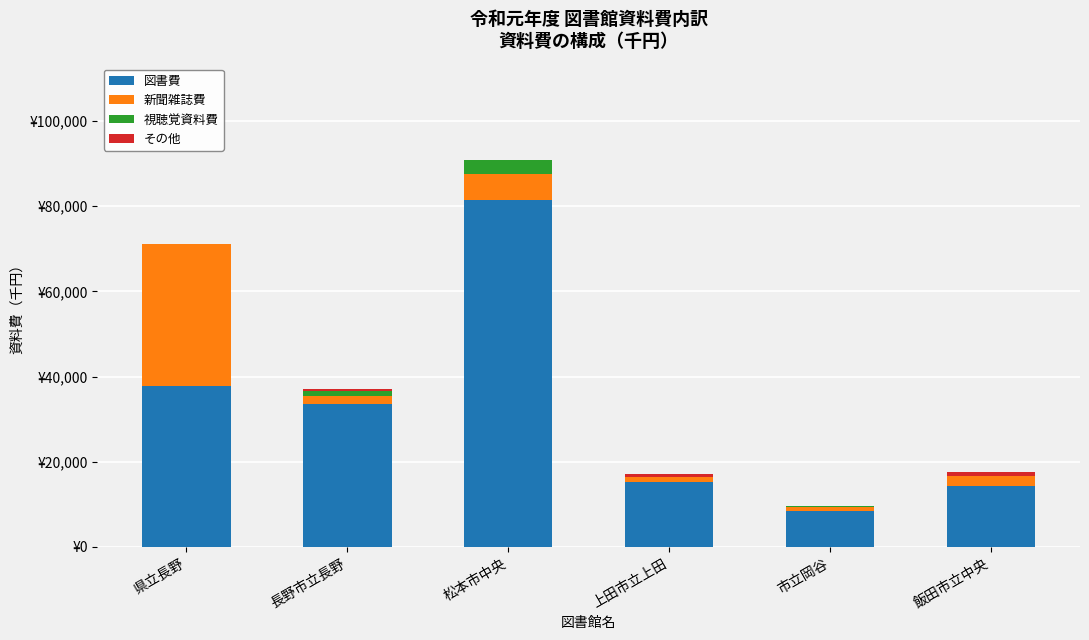

Rank the series at 飯田市立中央 from lowest to highest value.

視聴覚資料費, その他, 新聞雑誌費, 図書費